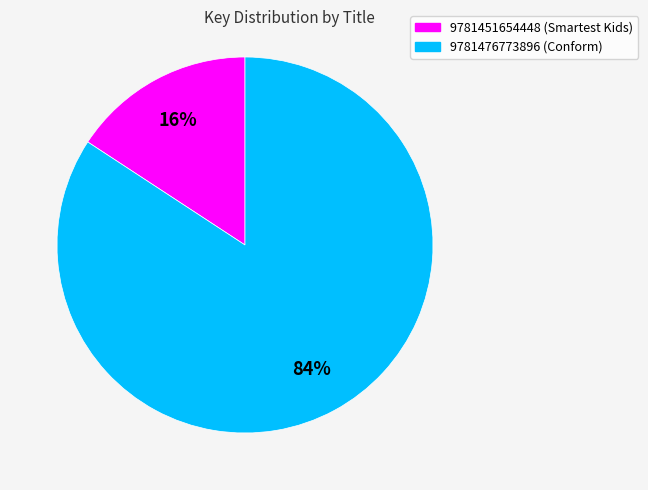

Which has a higher value, 9781451654448 (Smartest Kids) or 9781476773896 (Conform)?

9781476773896 (Conform)